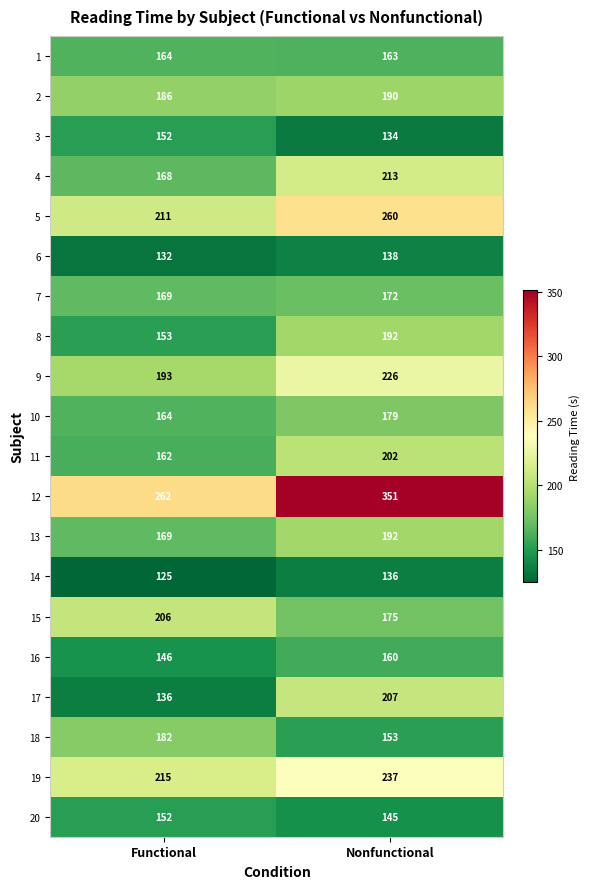

At which label is 18 closest to 167?

Nonfunctional